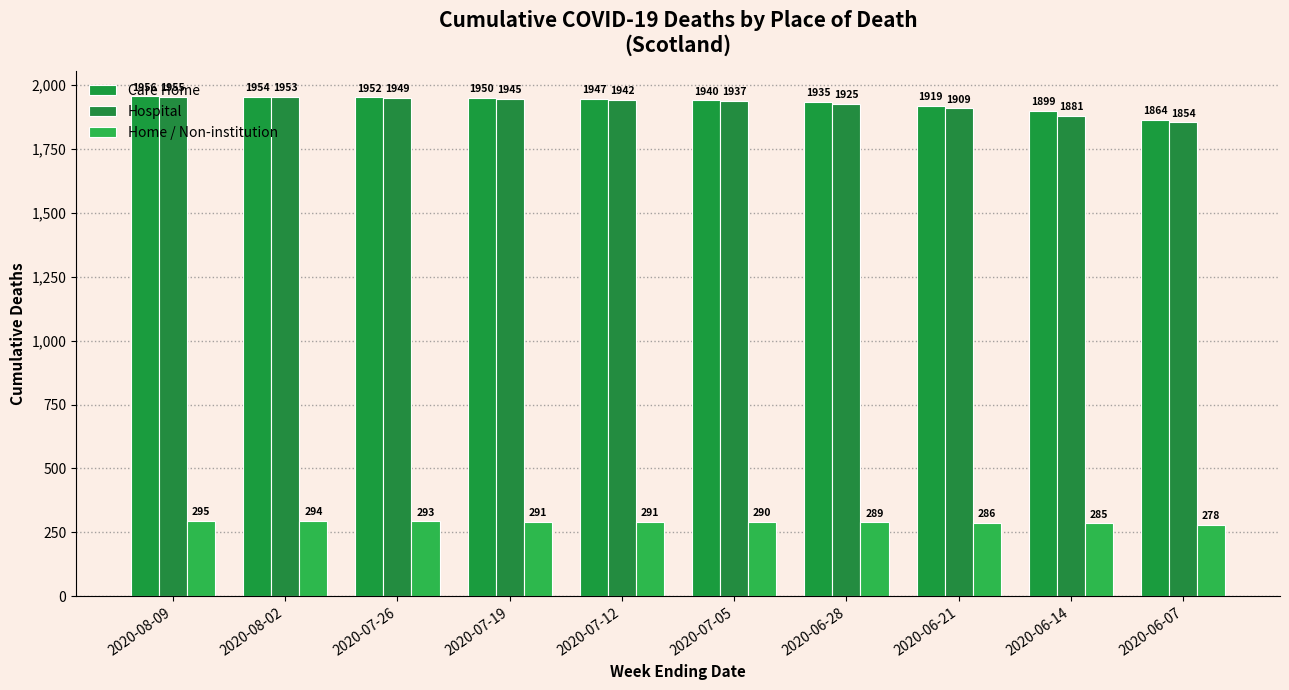

What is the difference between the second highest and second lowest values in the Hospital series?

72